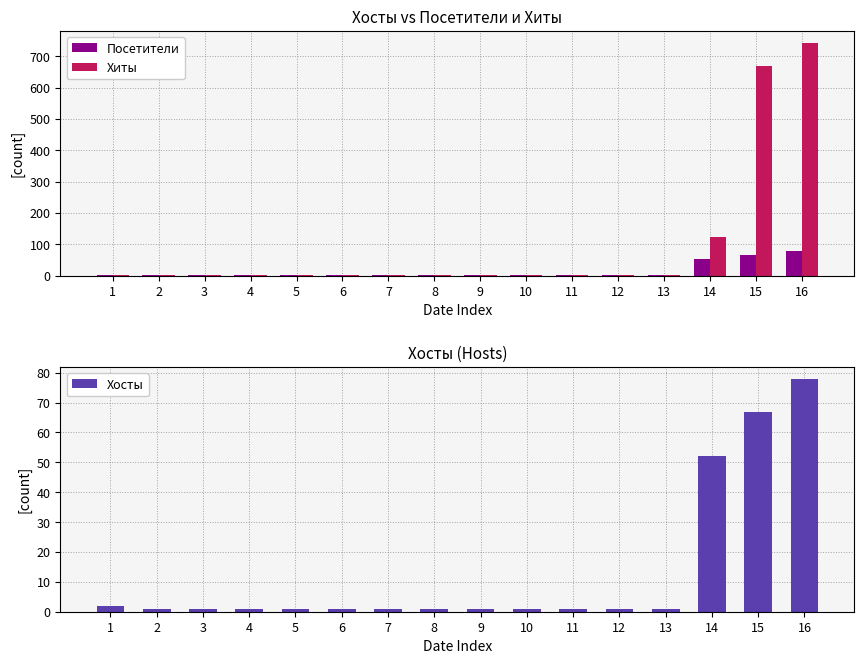

True or false: Хиты has a value of 1 at 8.

True